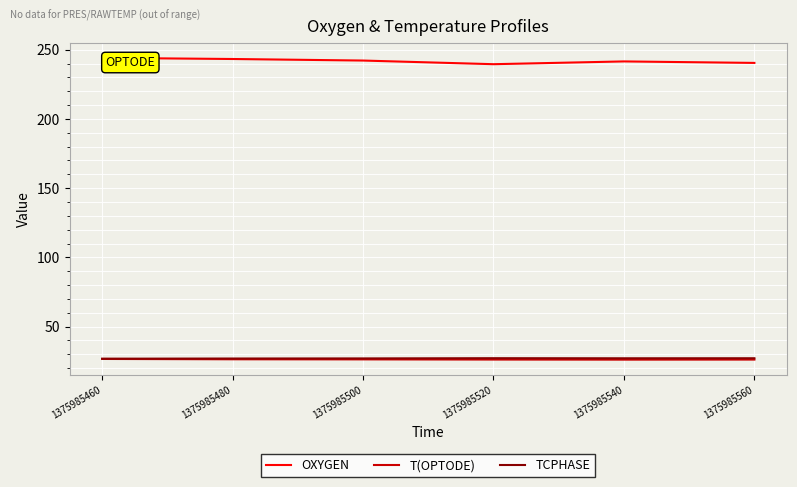

Is it true that TCPHASE equals 26.9 at 1375985480?

True